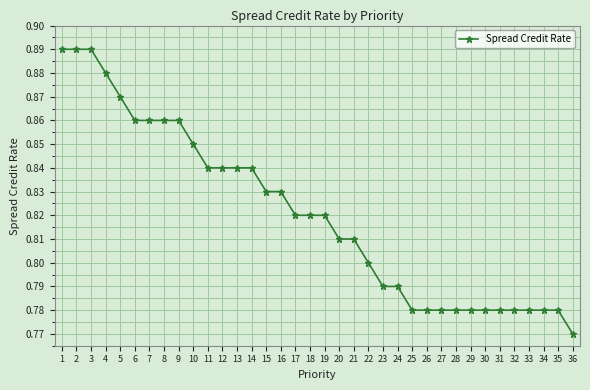

What is the difference between the maximum and minimum values?

0.1